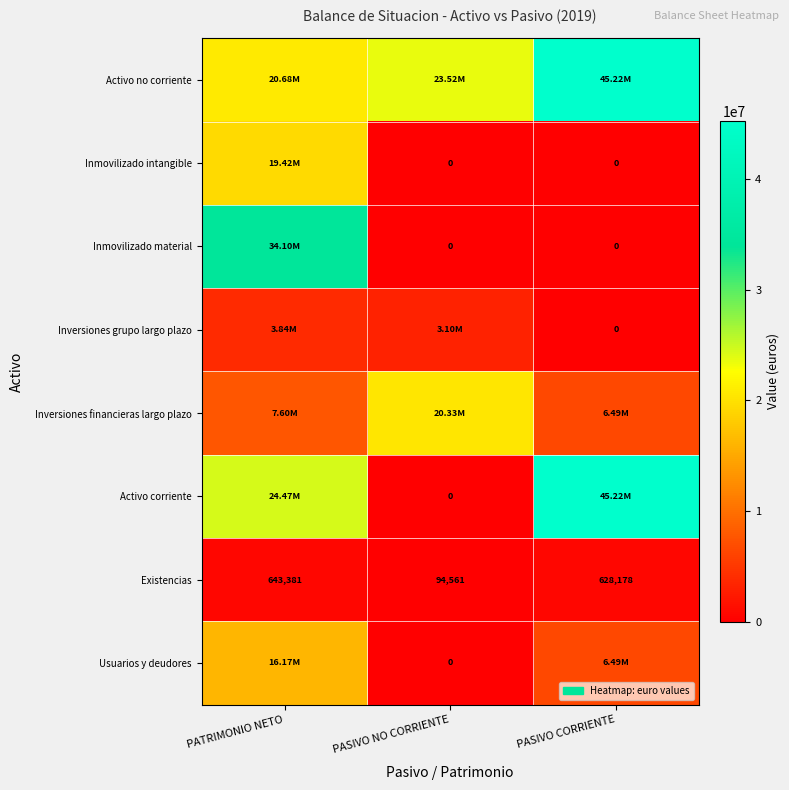

Rank the categories by Activo no corriente value from highest to lowest.

PASIVO CORRIENTE, PASIVO NO CORRIENTE, PATRIMONIO NETO